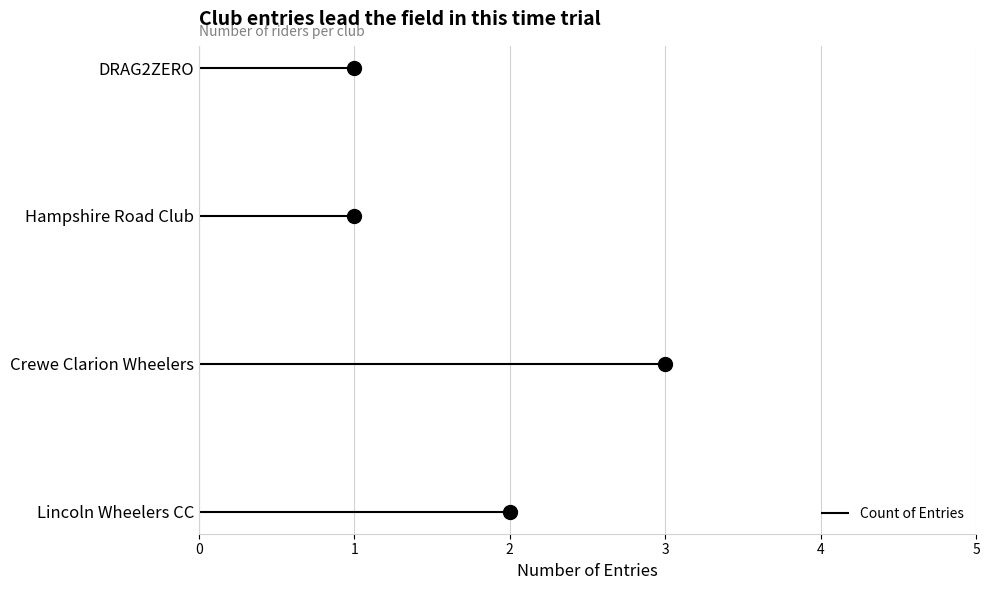

Between Lincoln Wheelers CC and Crewe Clarion Wheelers, which is larger?

Crewe Clarion Wheelers